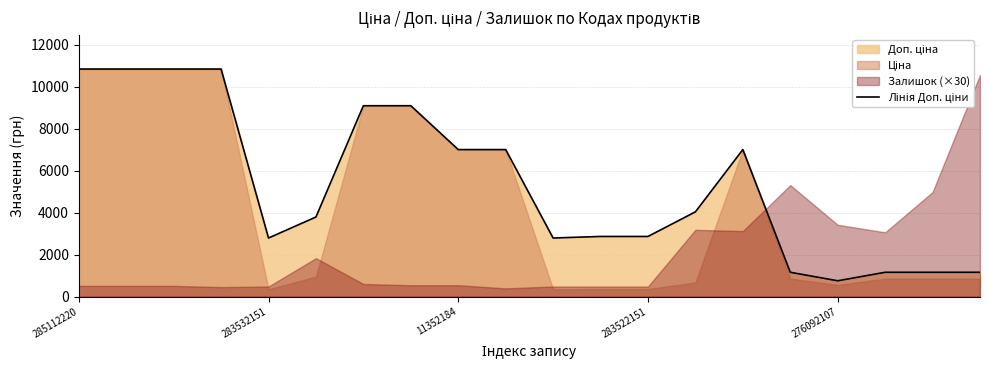

True or false: there are more than 0 points higher than both neighbors.

True